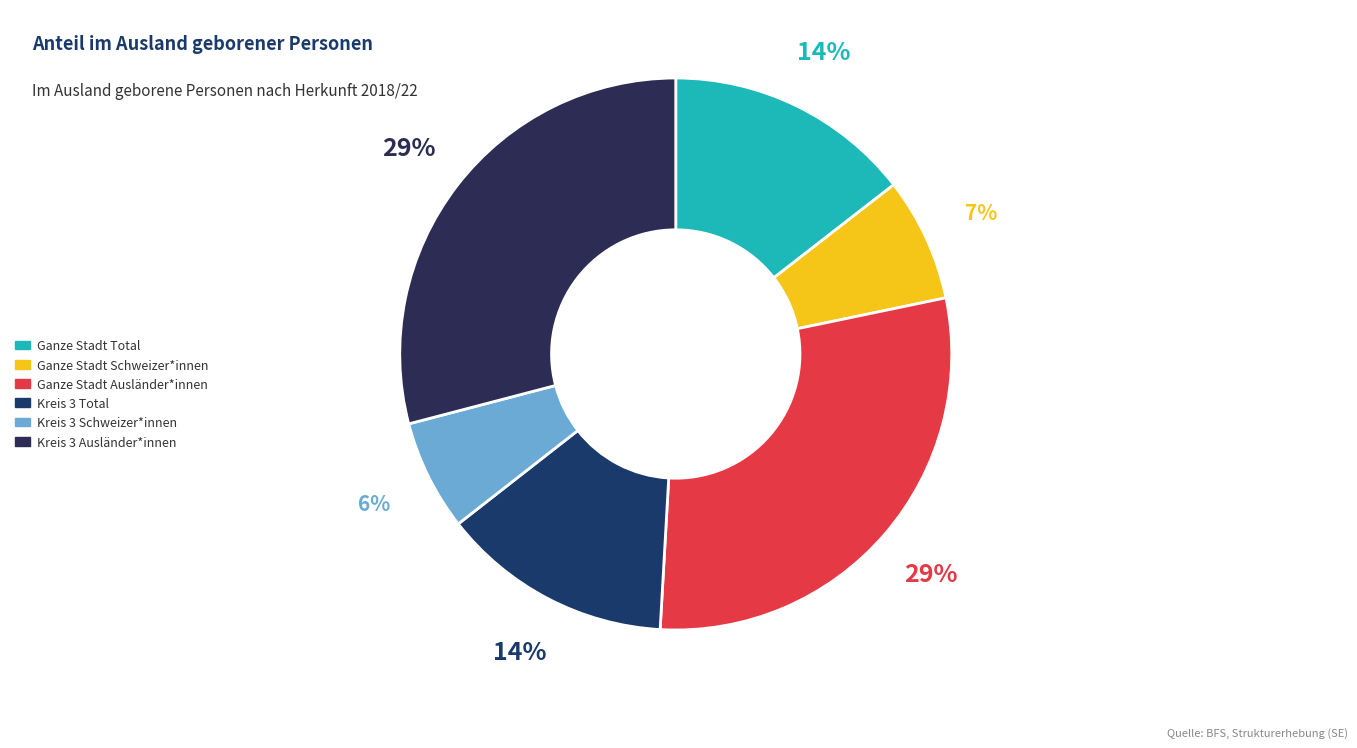

Which slice is the largest?

Ganze Stadt Ausländer*innen